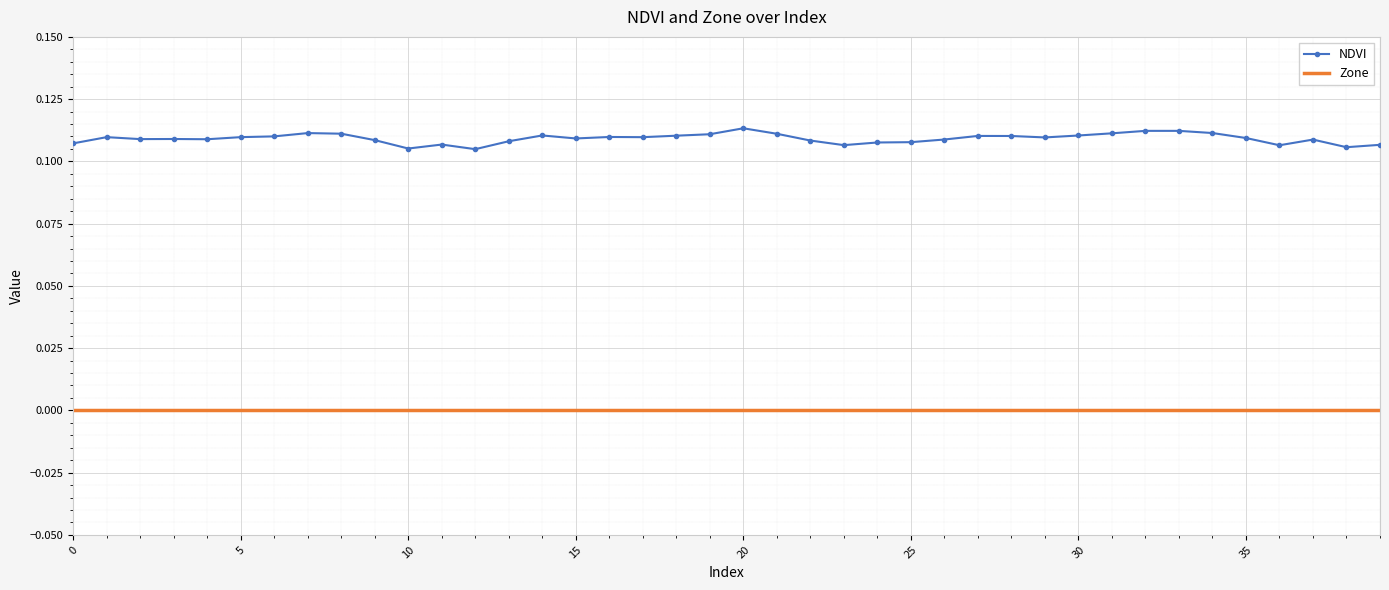

True or false: NDVI and Zone intersect in this chart.

False